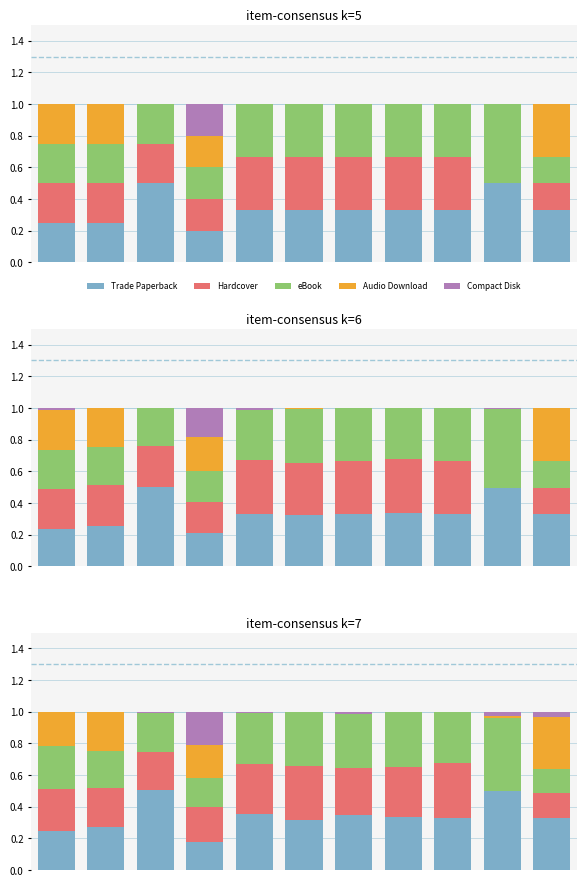

Between 0 and 5, which is larger?

5